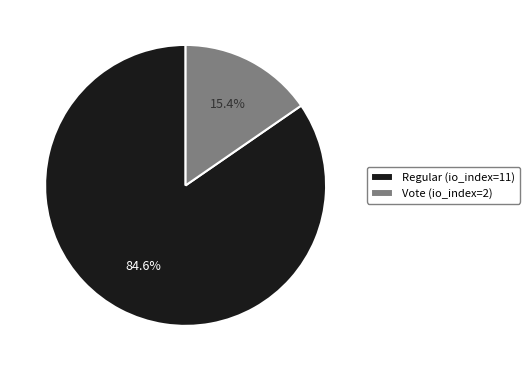

Between Regular (io_index=11) and Vote (io_index=2), which is larger?

Regular (io_index=11)